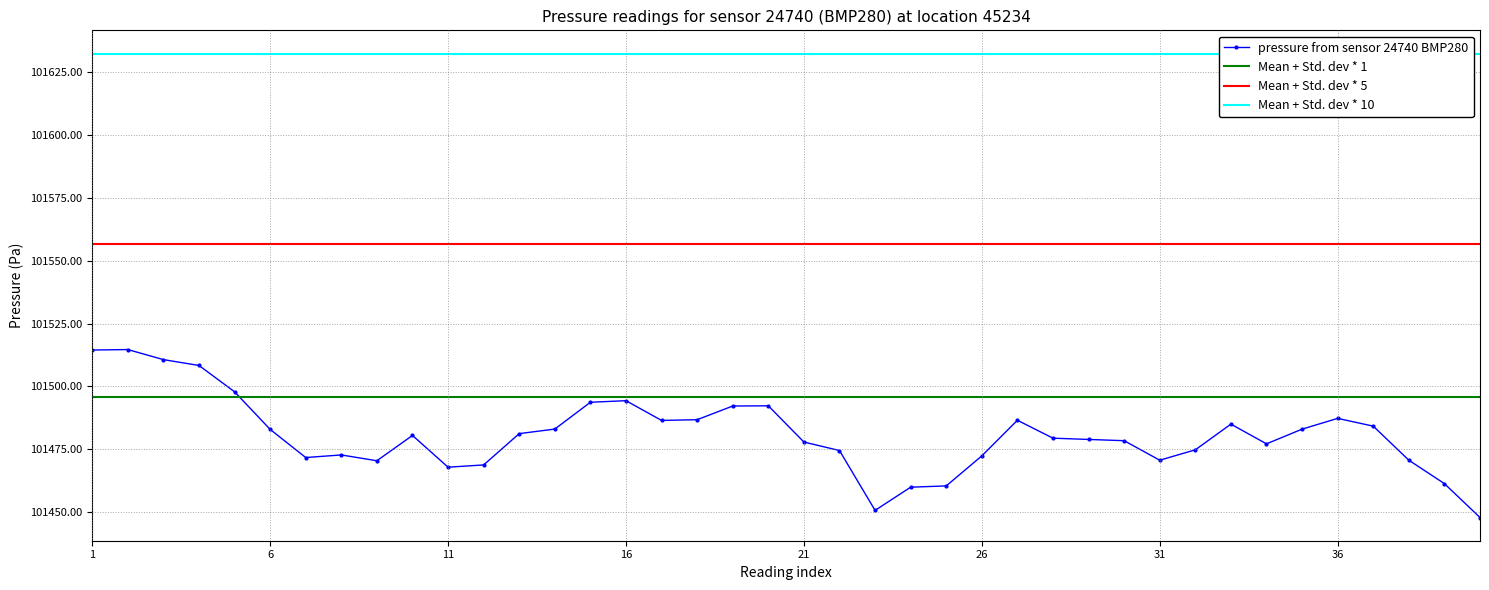

Is it true that pressure from sensor 24740 BMP280 equals 36003.6 at 36?

False